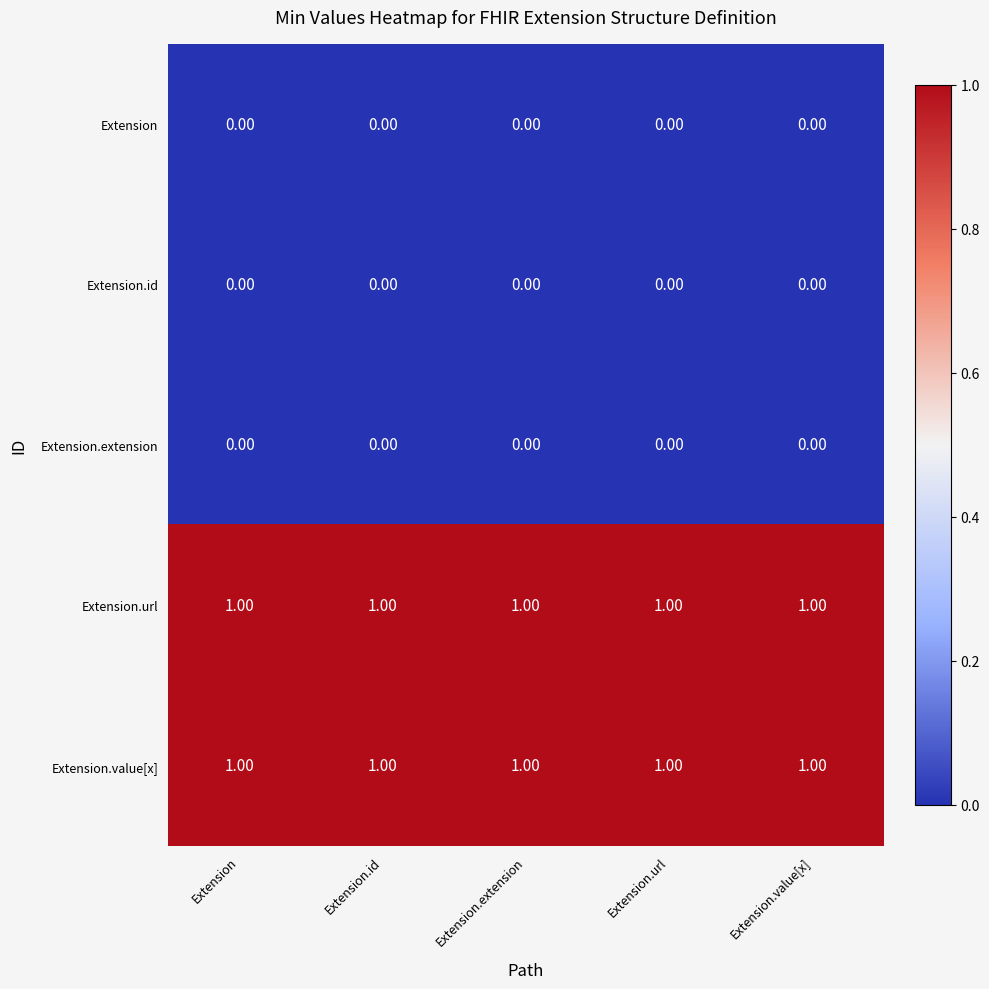

What is the total value across all series at Extension.value[x]?

2